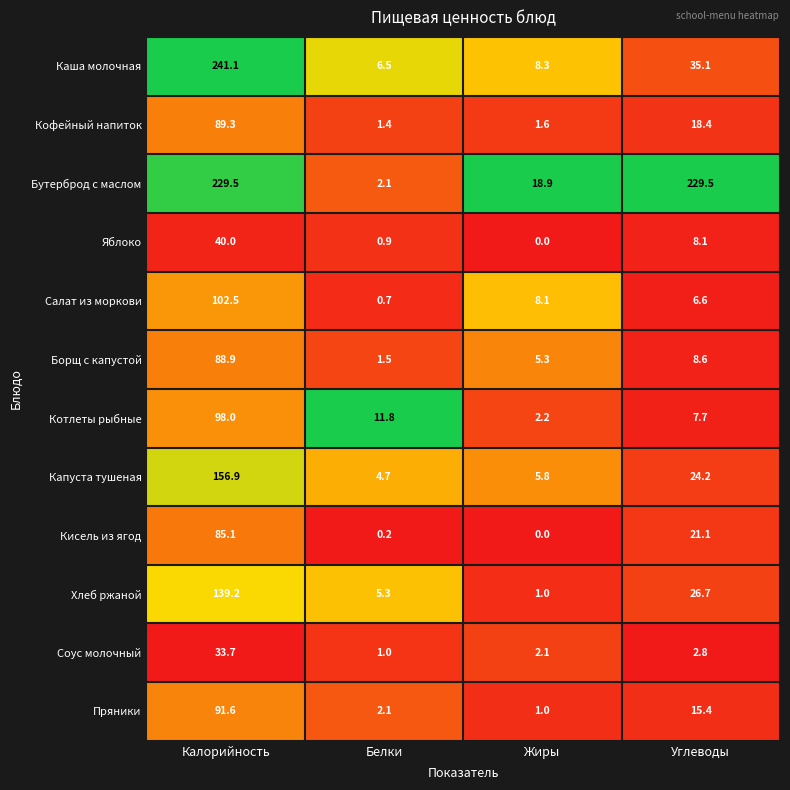

Which category has the lowest value across all series?

Жиры